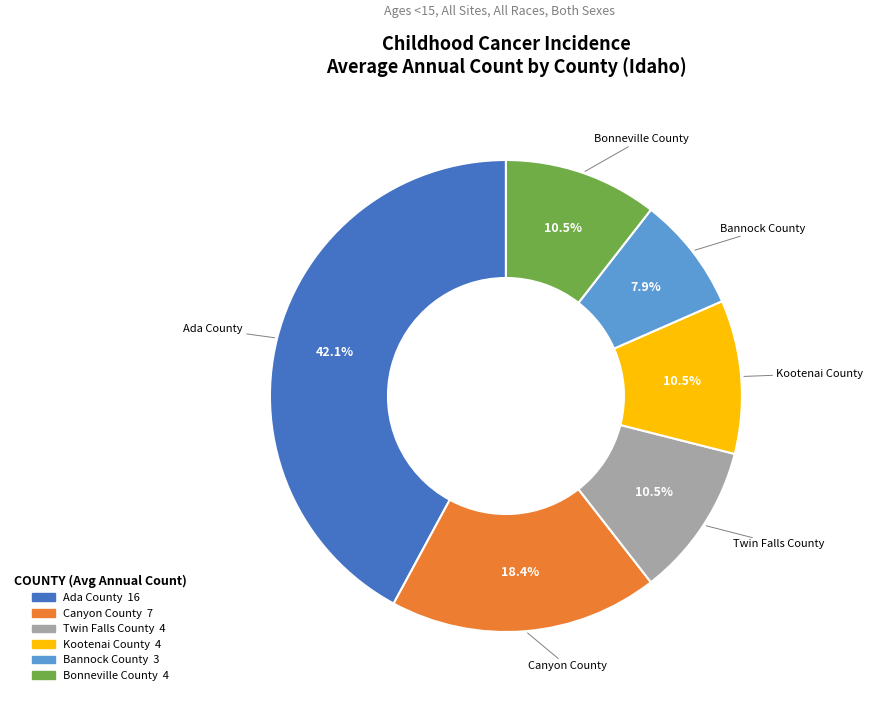

The Canyon County slice represents 18% of the pie. True or false?

True